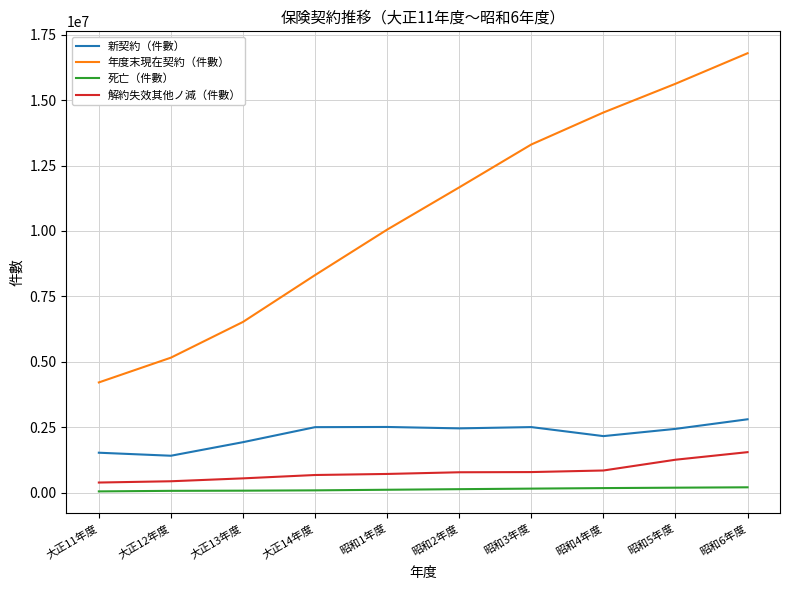

What is the sum of the 新契約（件數） values at 大正12年度 and 昭和6年度?

4208371